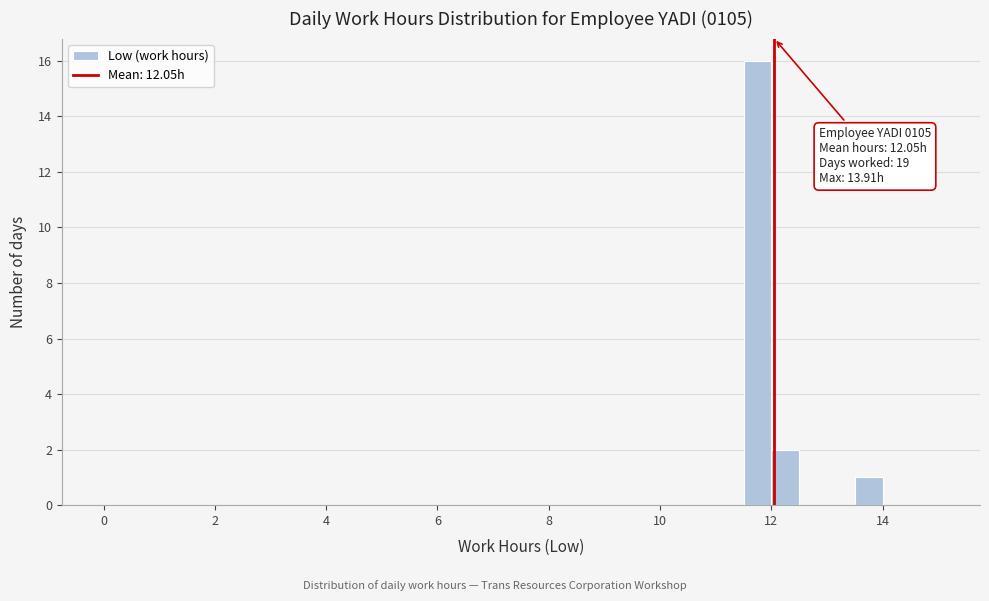

Around what value on the x-axis is the tallest bar? Give the approximate position of its centre, as read against the axis.

11.8